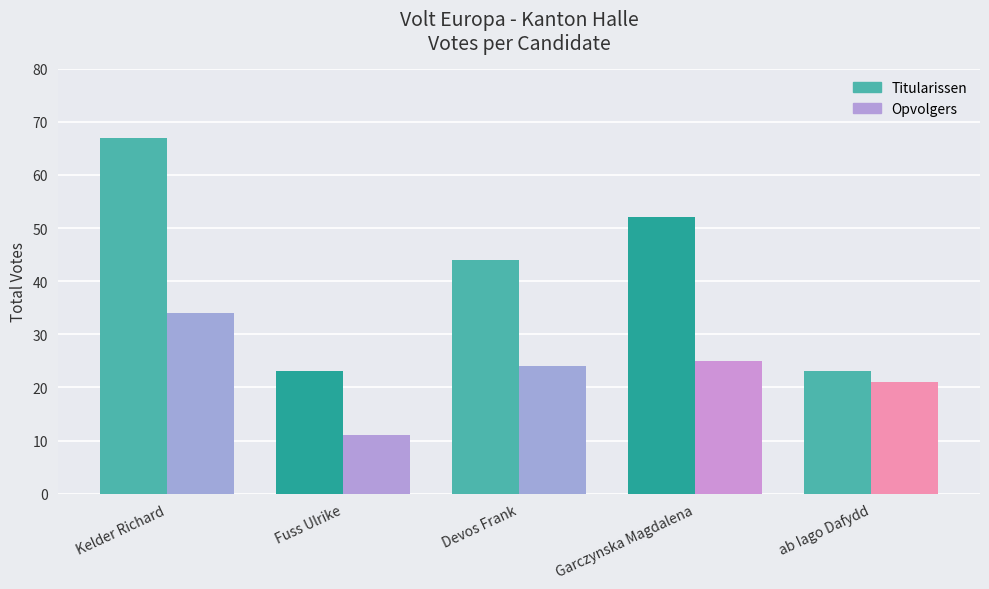

What is the value of the Opvolgers bar at the 3rd from the left?

24